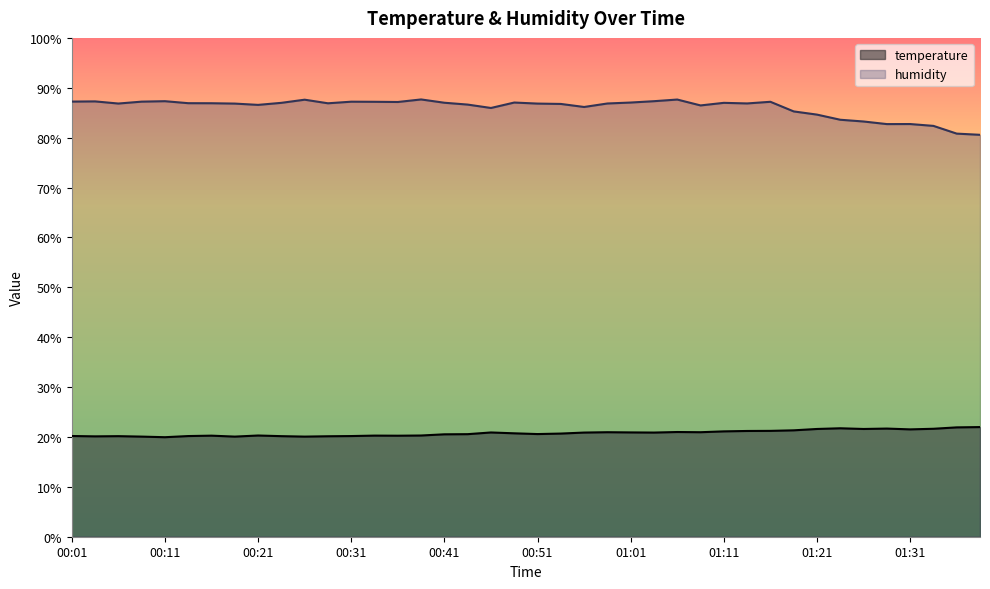

At 01:13, list the series in order from largest to smallest.

humidity, temperature